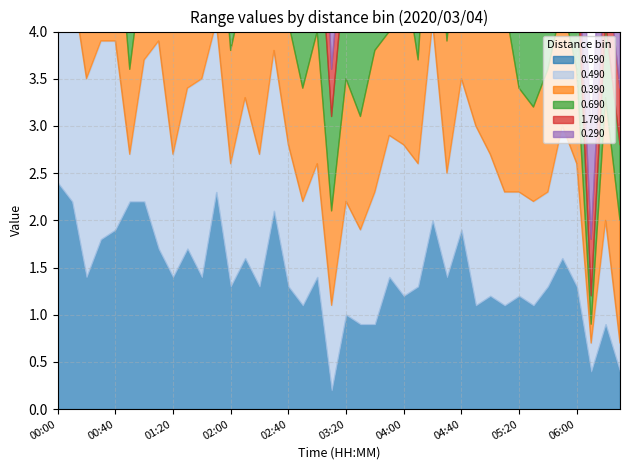

At how many categories does at least one series exceed 0?

40